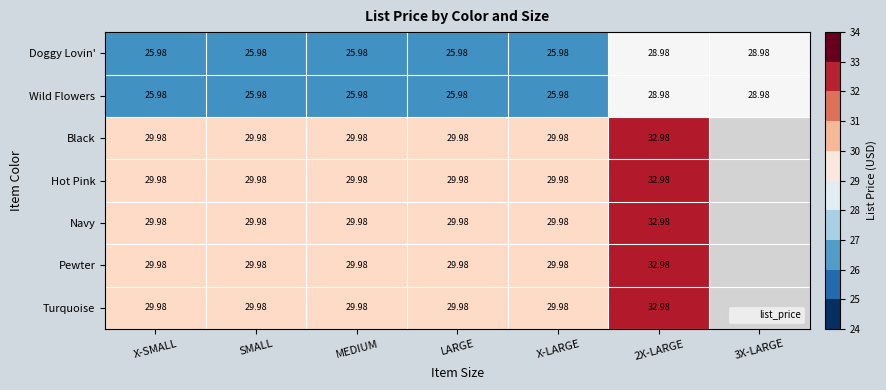

List the labels in order of Navy value, largest first.

2X-LARGE, X-SMALL, SMALL, MEDIUM, LARGE, X-LARGE, 3X-LARGE